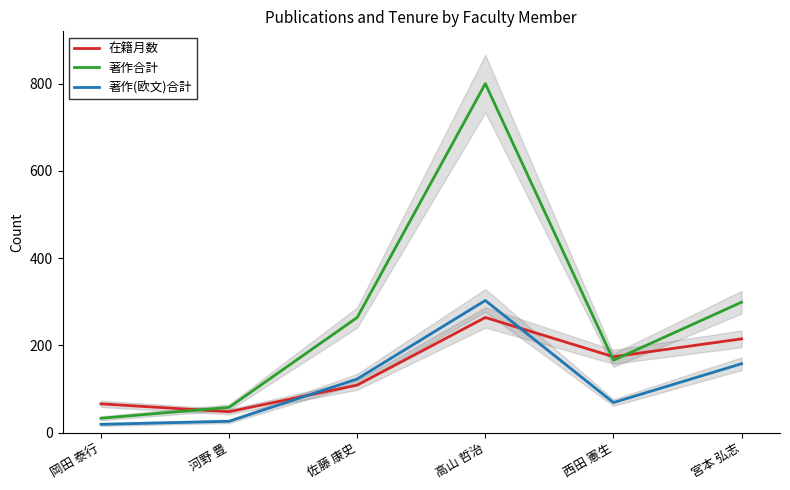

At which label does 在籍月数 first exceed 174?

高山 哲治